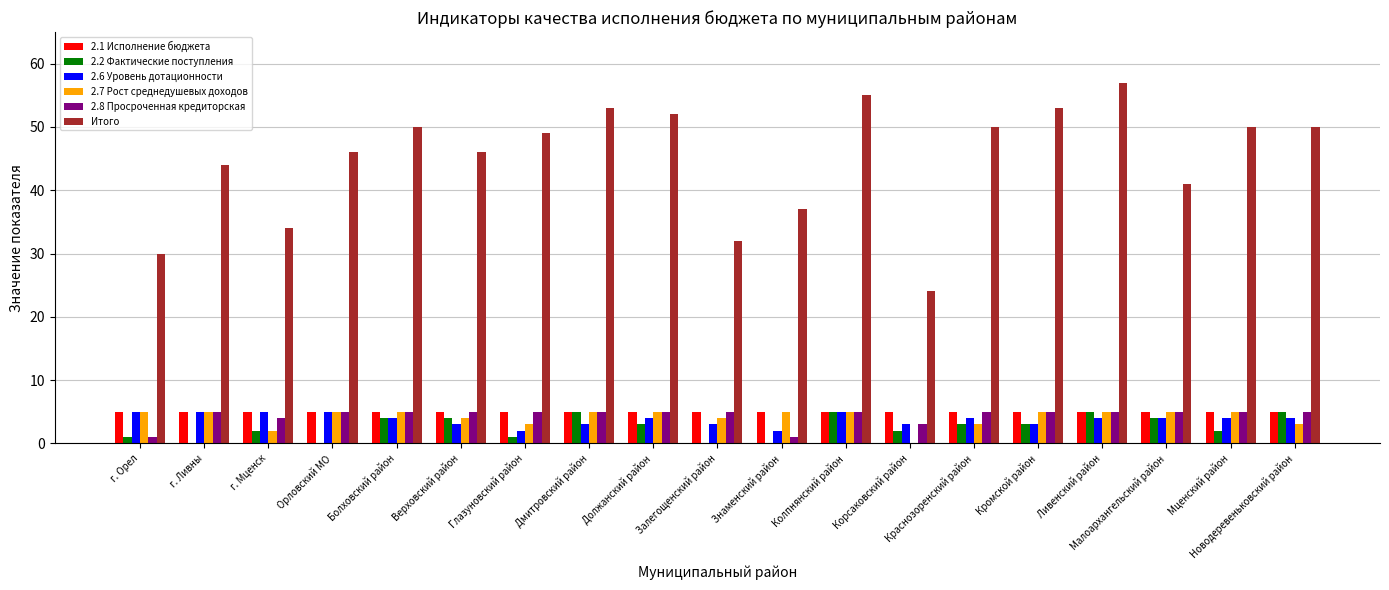

Which category has the highest value across all series?

Ливенский район